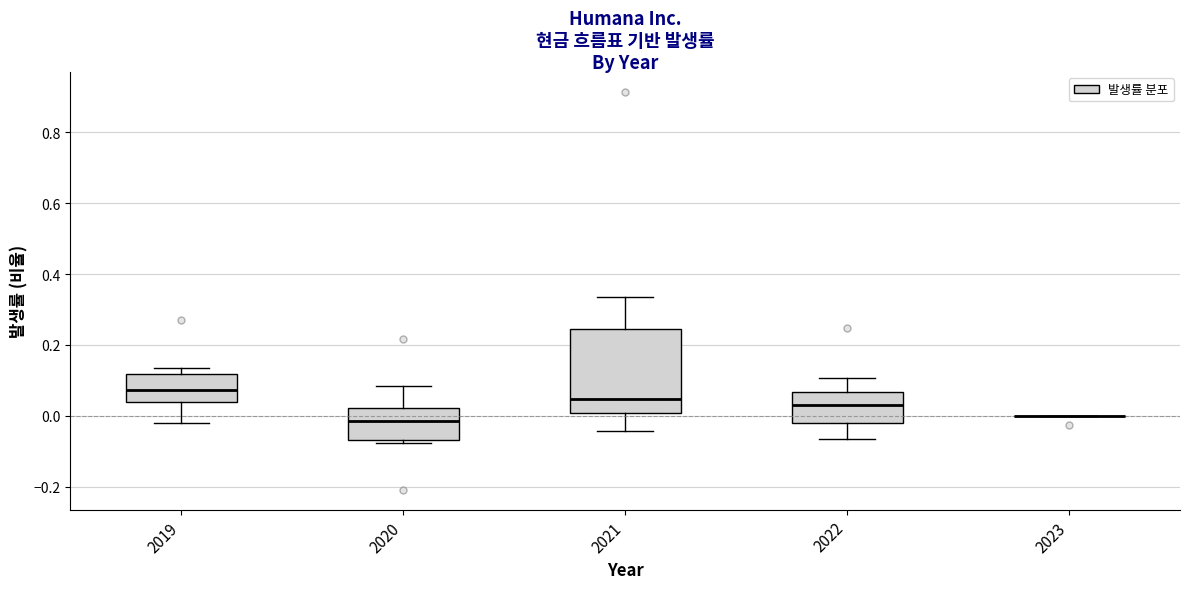

Where does the median line of the box at x = 2022 sit on the y-axis? The values are not printed on the chart, so give them approximately, as read against the axis.

0.04